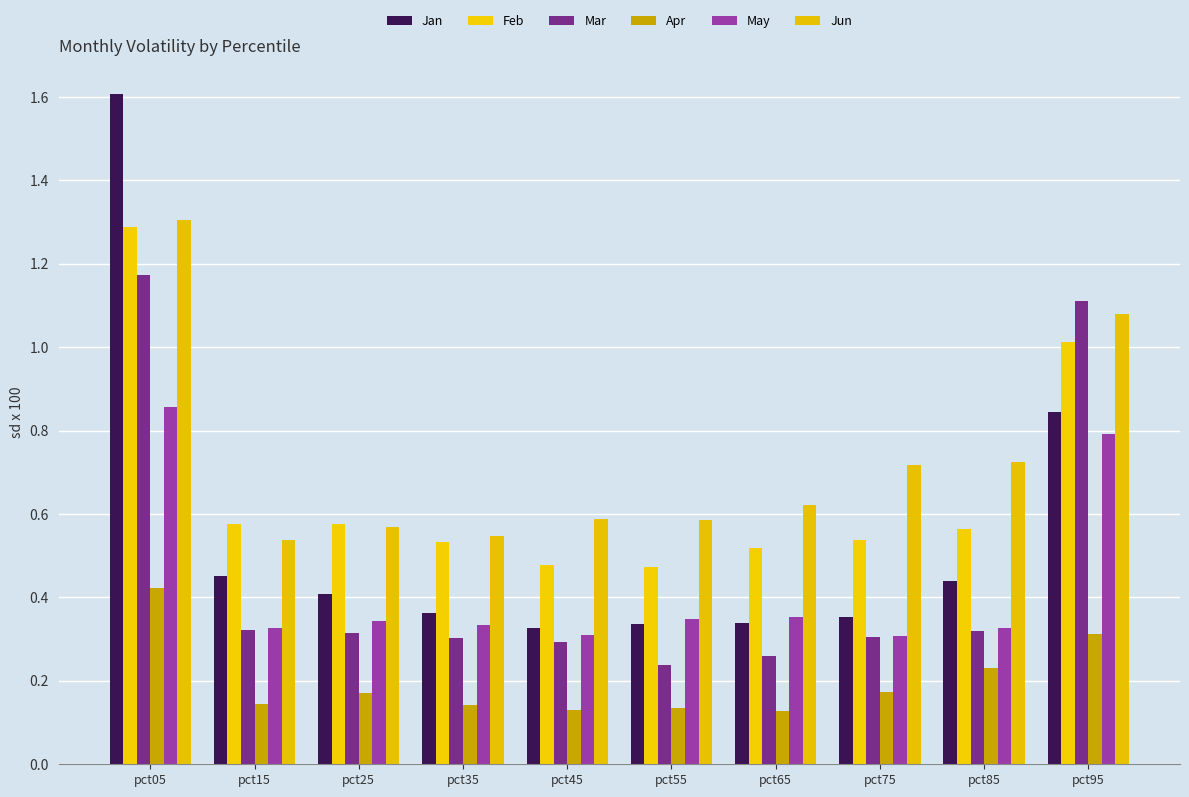

How many data points does each series have?

10